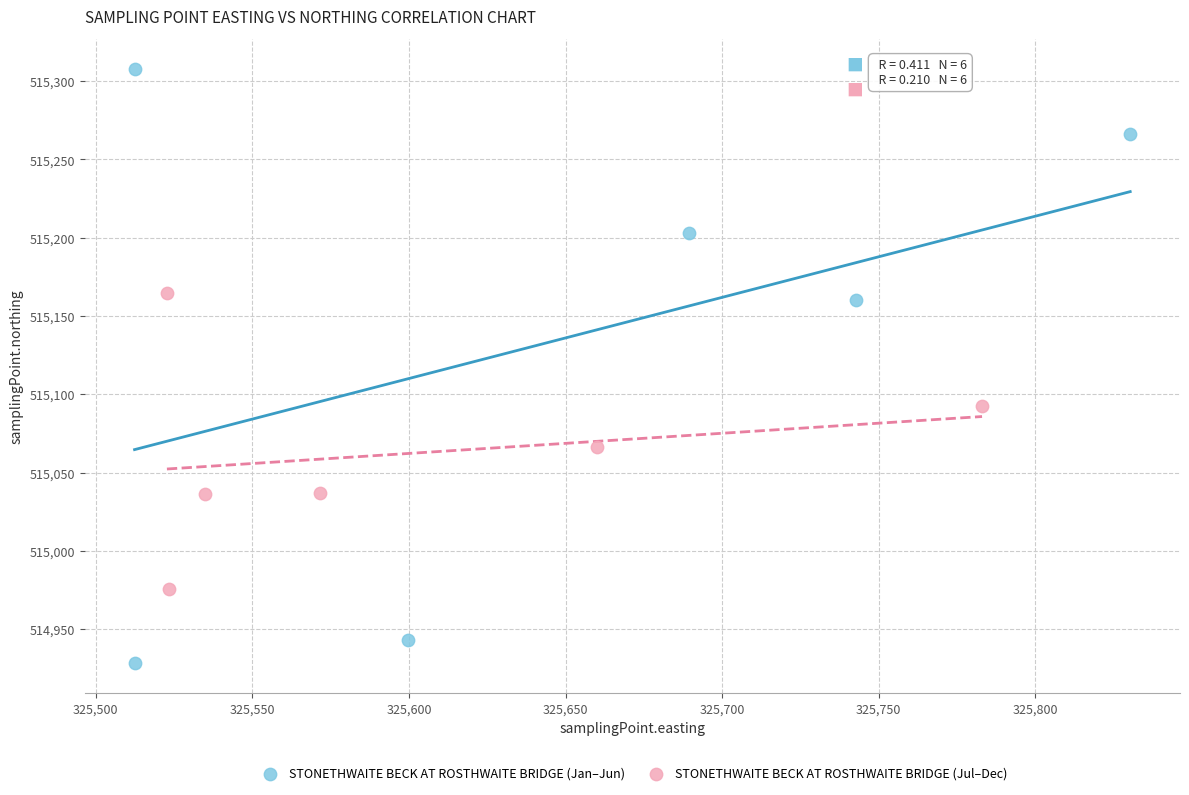

Which series has the widest spread of Y values?

STONETHWAITE BECK AT ROSTHWAITE BRIDGE (Jan–Jun)